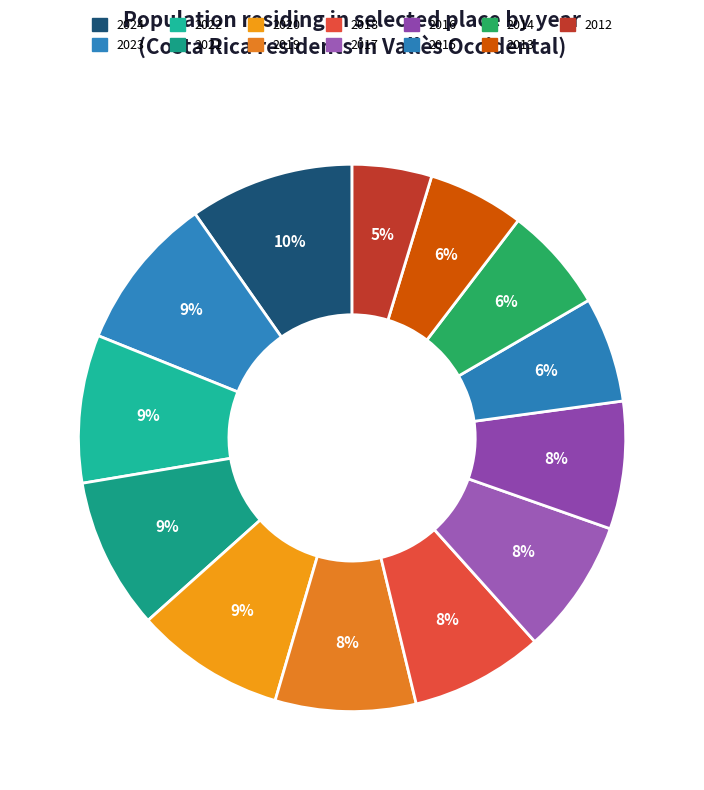

Between 2019 and 2013, which is larger?

2019